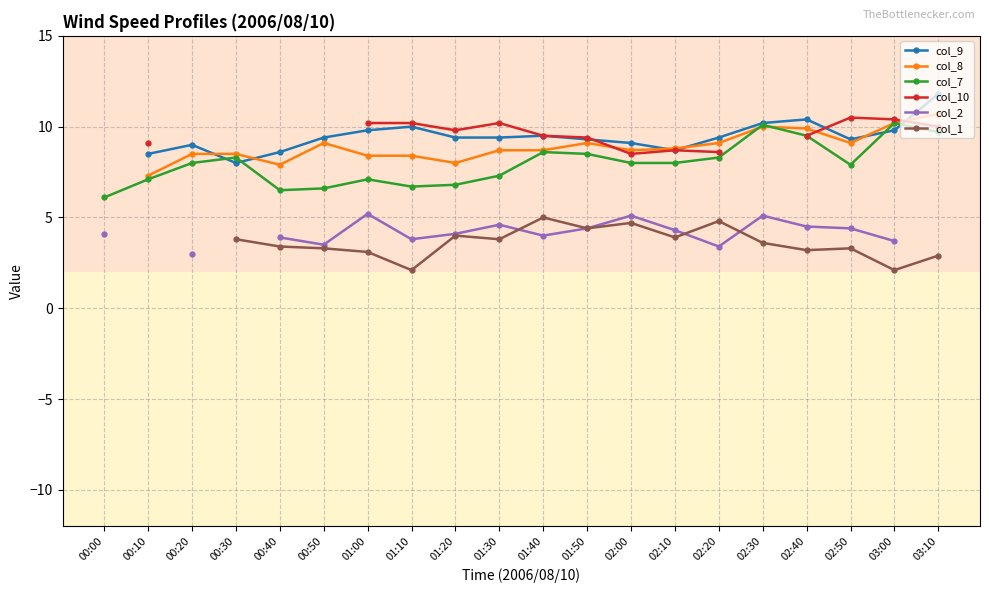

The value of col_1 at 02:40 is 5.7. True or false?

False